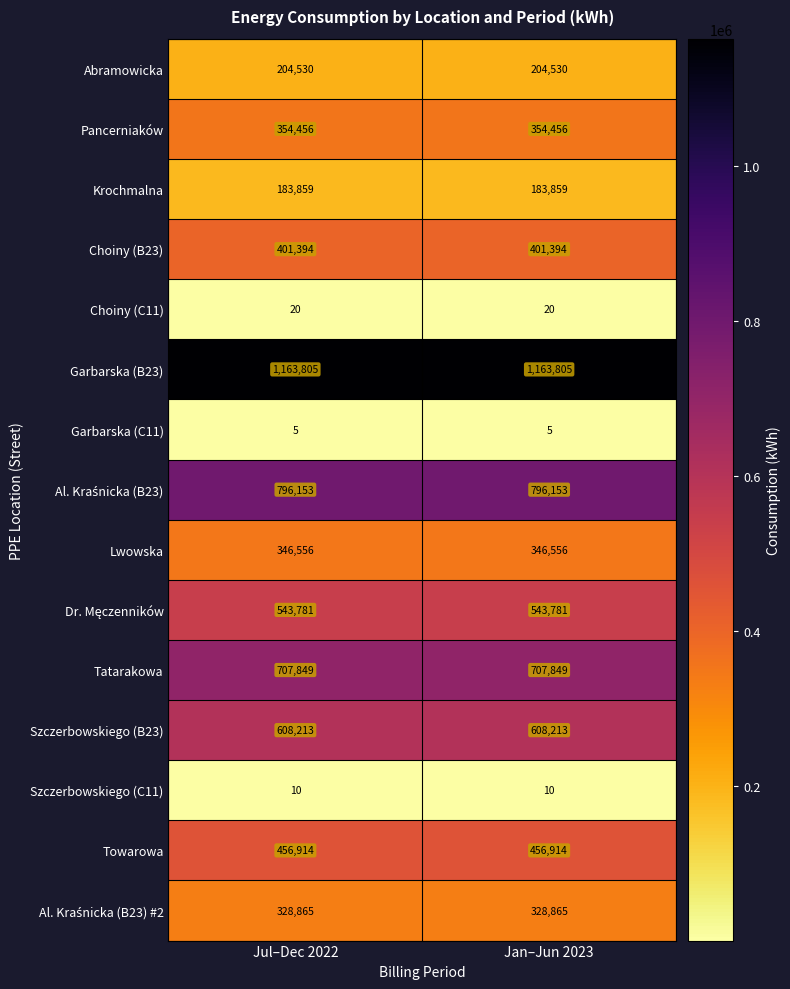

What is the smallest value displayed?

5